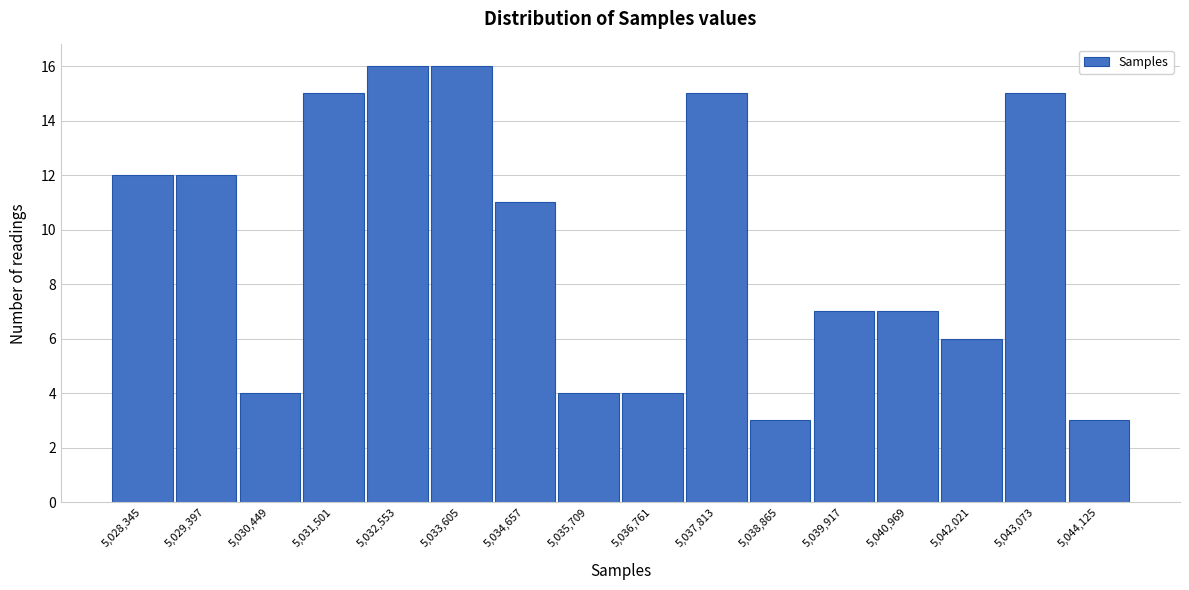

Reading left to right, extract all data points from this chart.

12	12	4	15	16	16	11	4	4	15	3	7	7	6	15	3